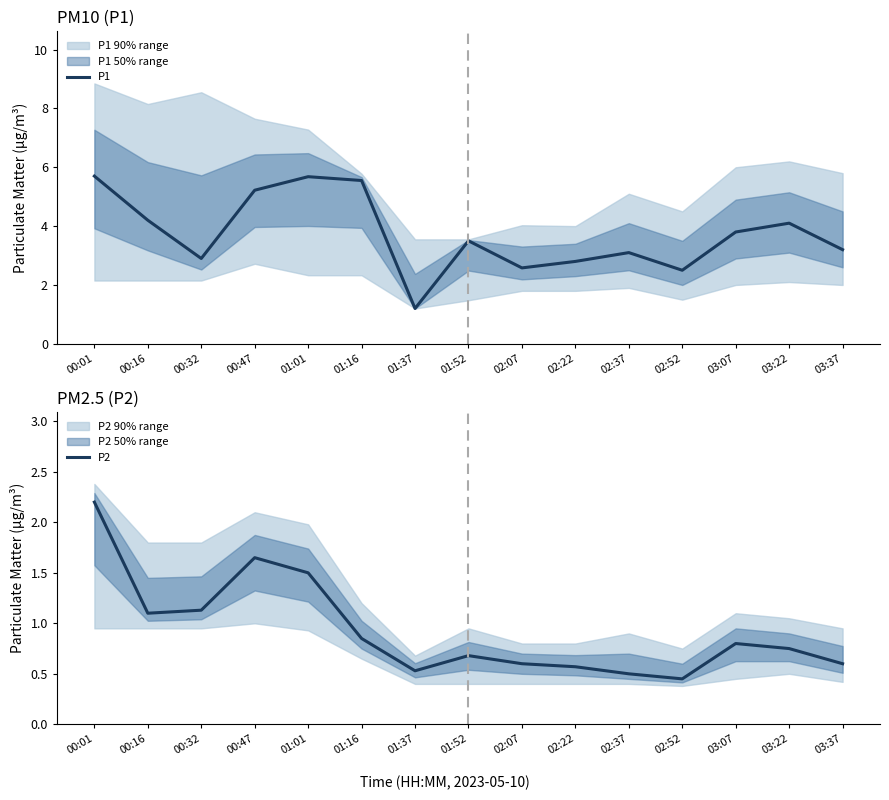

True or false: P1 and P2 cross at least once.

False